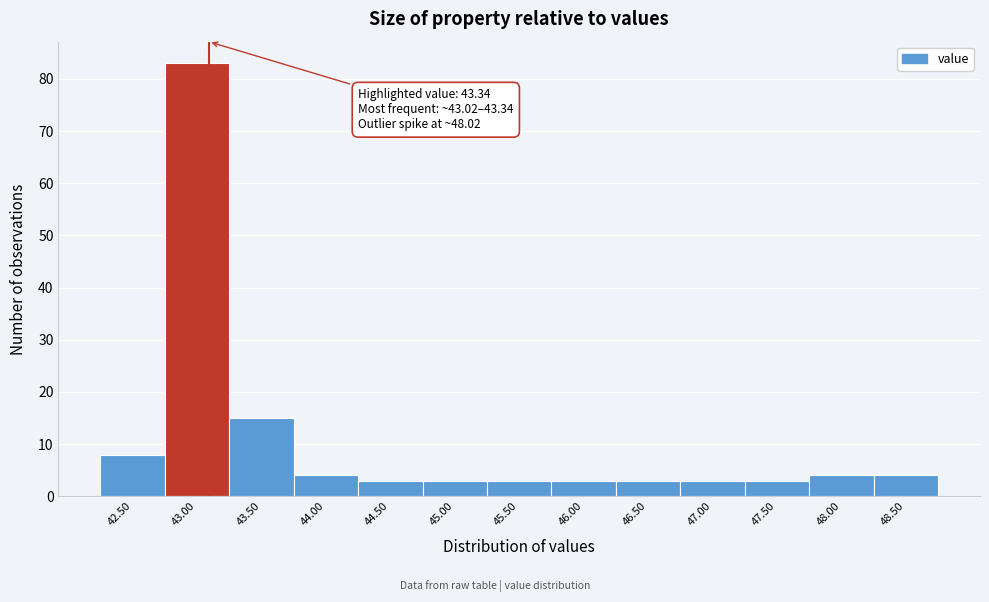

Reading right to left, extract all data points from this chart.

4	4	3	3	3	3	3	3	3	4	15	83	8